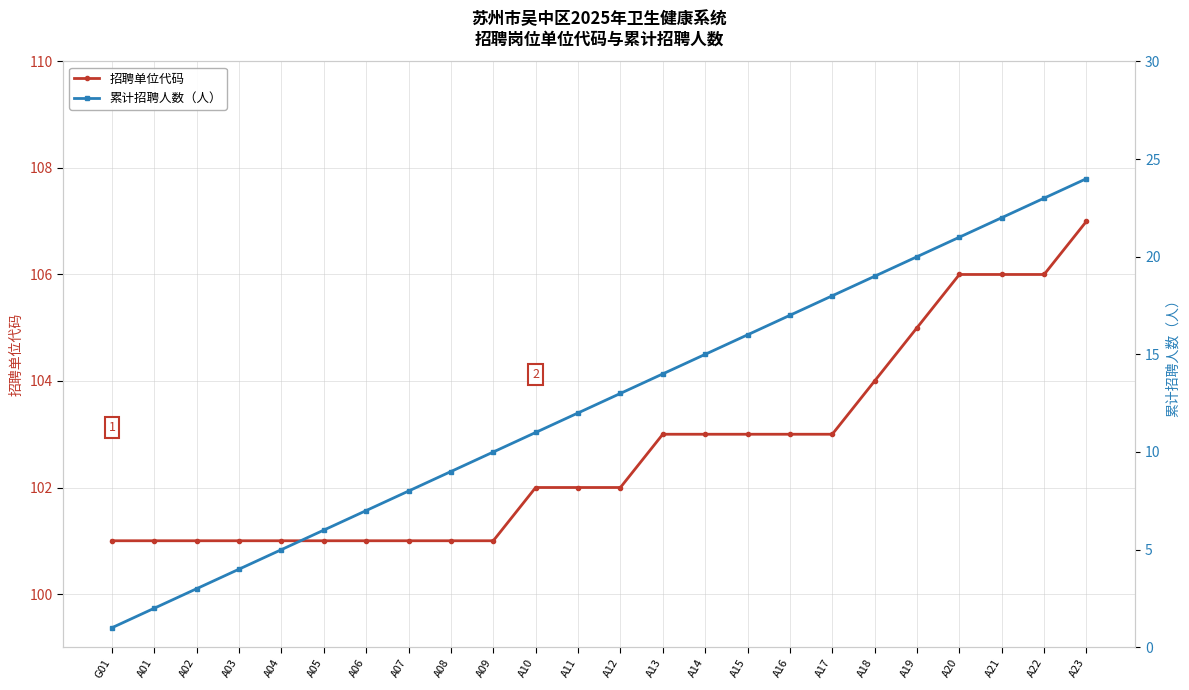

Reading left to right, extract all data points from this chart.

招聘单位代码: G01=101	A01=101	A02=101	A03=101	A04=101	A05=101	A06=101	A07=101	A08=101	A09=101	A10=102	A11=102	A12=102	A13=103	A14=103	A15=103	A16=103	A17=103	A18=104	A19=105	A20=106	A21=106	A22=106	A23=107
累计招聘人数（人）: G01=1	A01=2	A02=3	A03=4	A04=5	A05=6	A06=7	A07=8	A08=9	A09=10	A10=11	A11=12	A12=13	A13=14	A14=15	A15=16	A16=17	A17=18	A18=19	A19=20	A20=21	A21=22	A22=23	A23=24